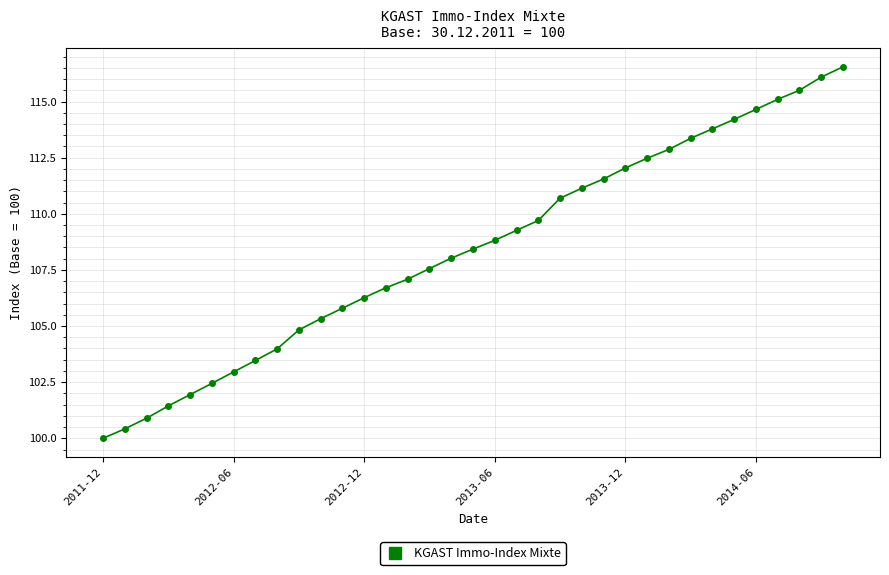

What is the difference between the maximum and second lowest values?

16.1